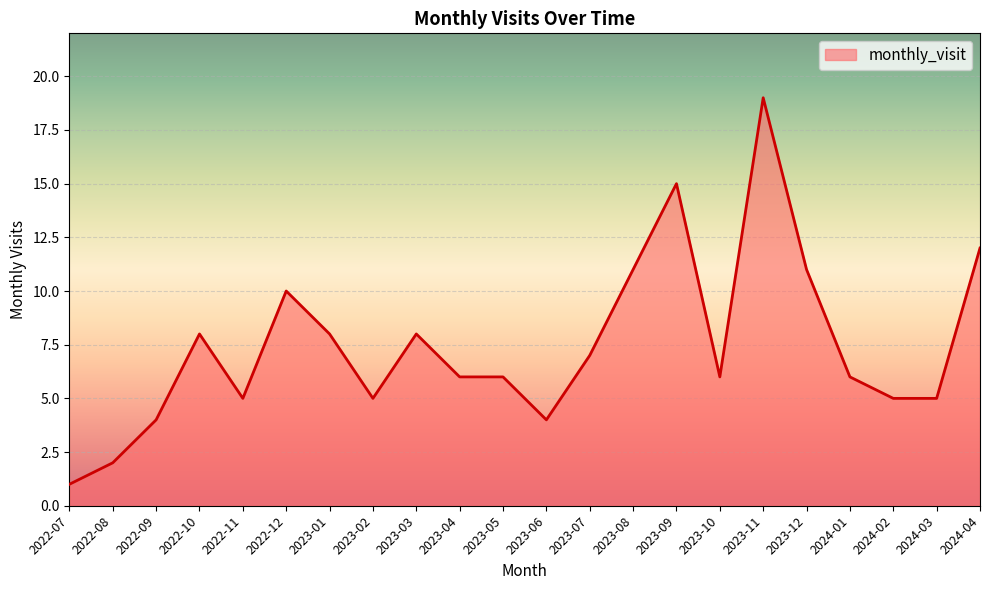

What position from the right is 2024-02?

3